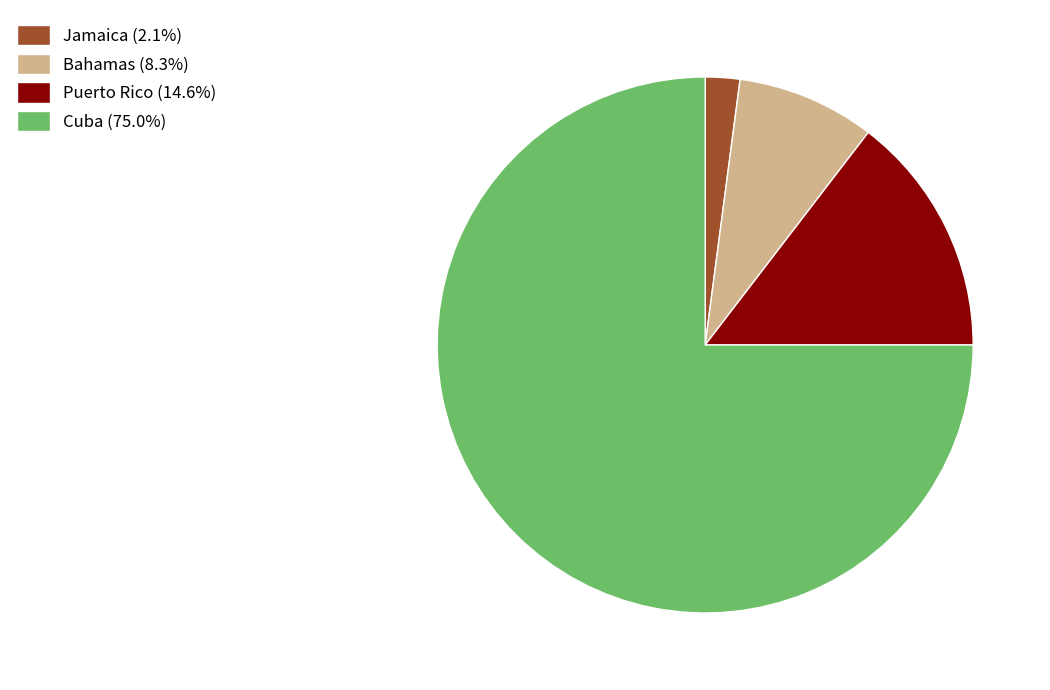

How many segments does this pie chart have?

4